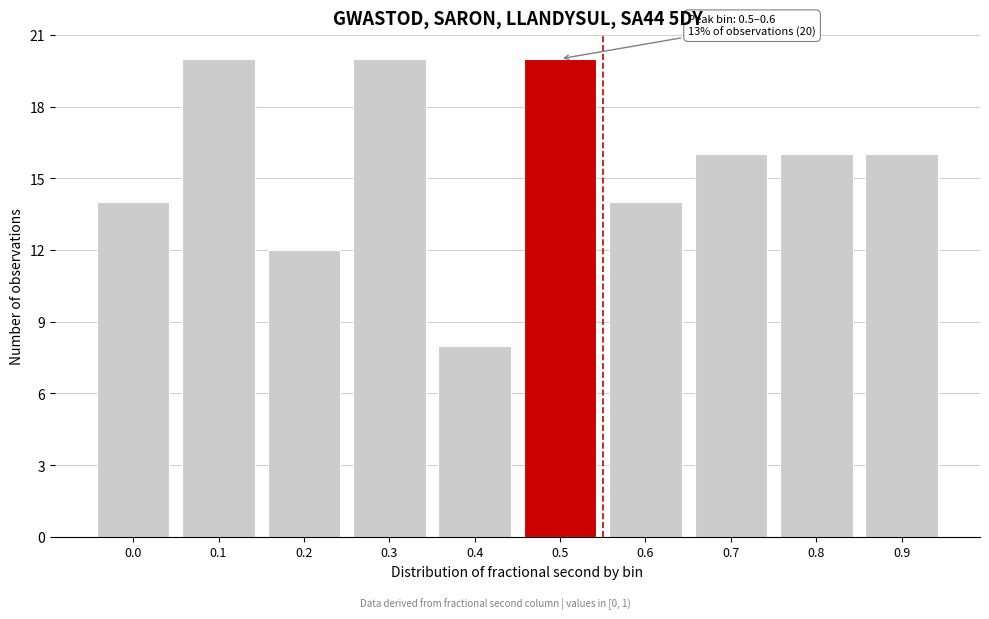

Reading right to left, extract all data points from this chart.

0.9=16	0.8=16	0.7=16	0.6=14	0.5=20	0.4=8	0.3=20	0.2=12	0.1=20	0.0=14